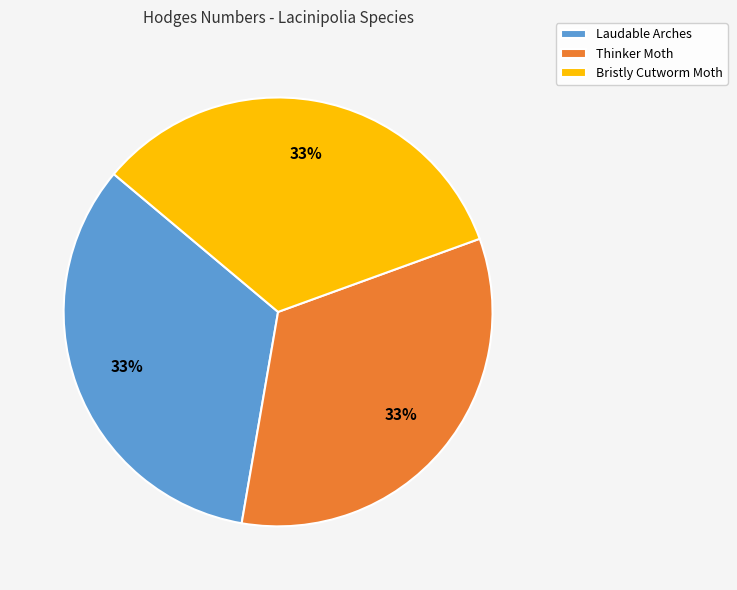

Count the number of slices in the pie.

3